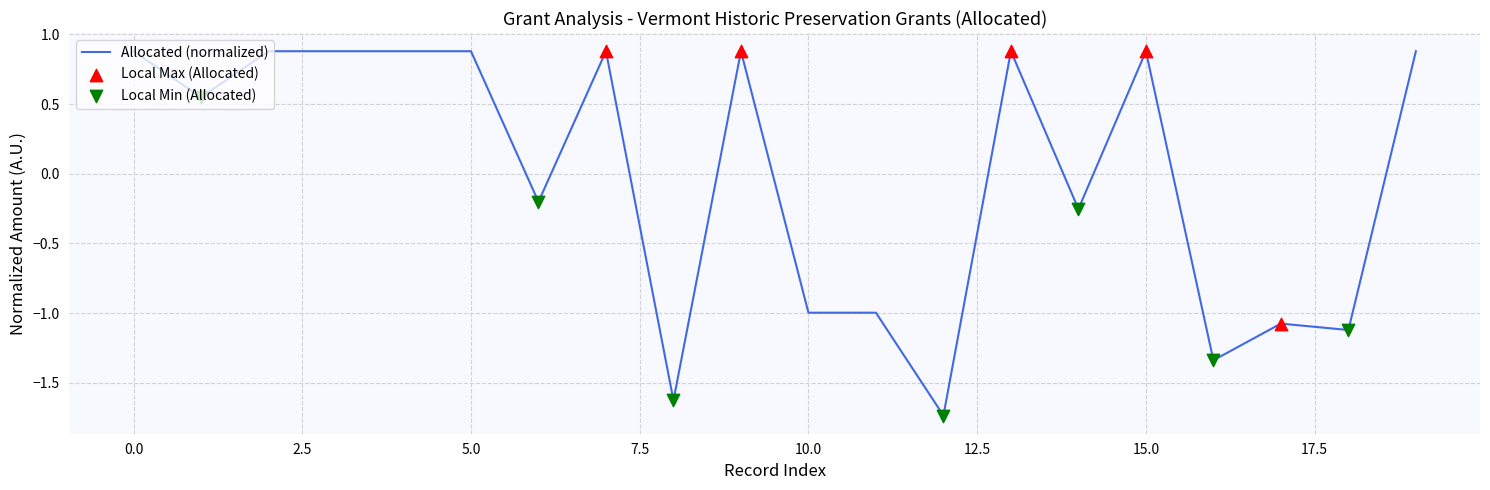

What is the difference between the maximum and minimum values?

2.6